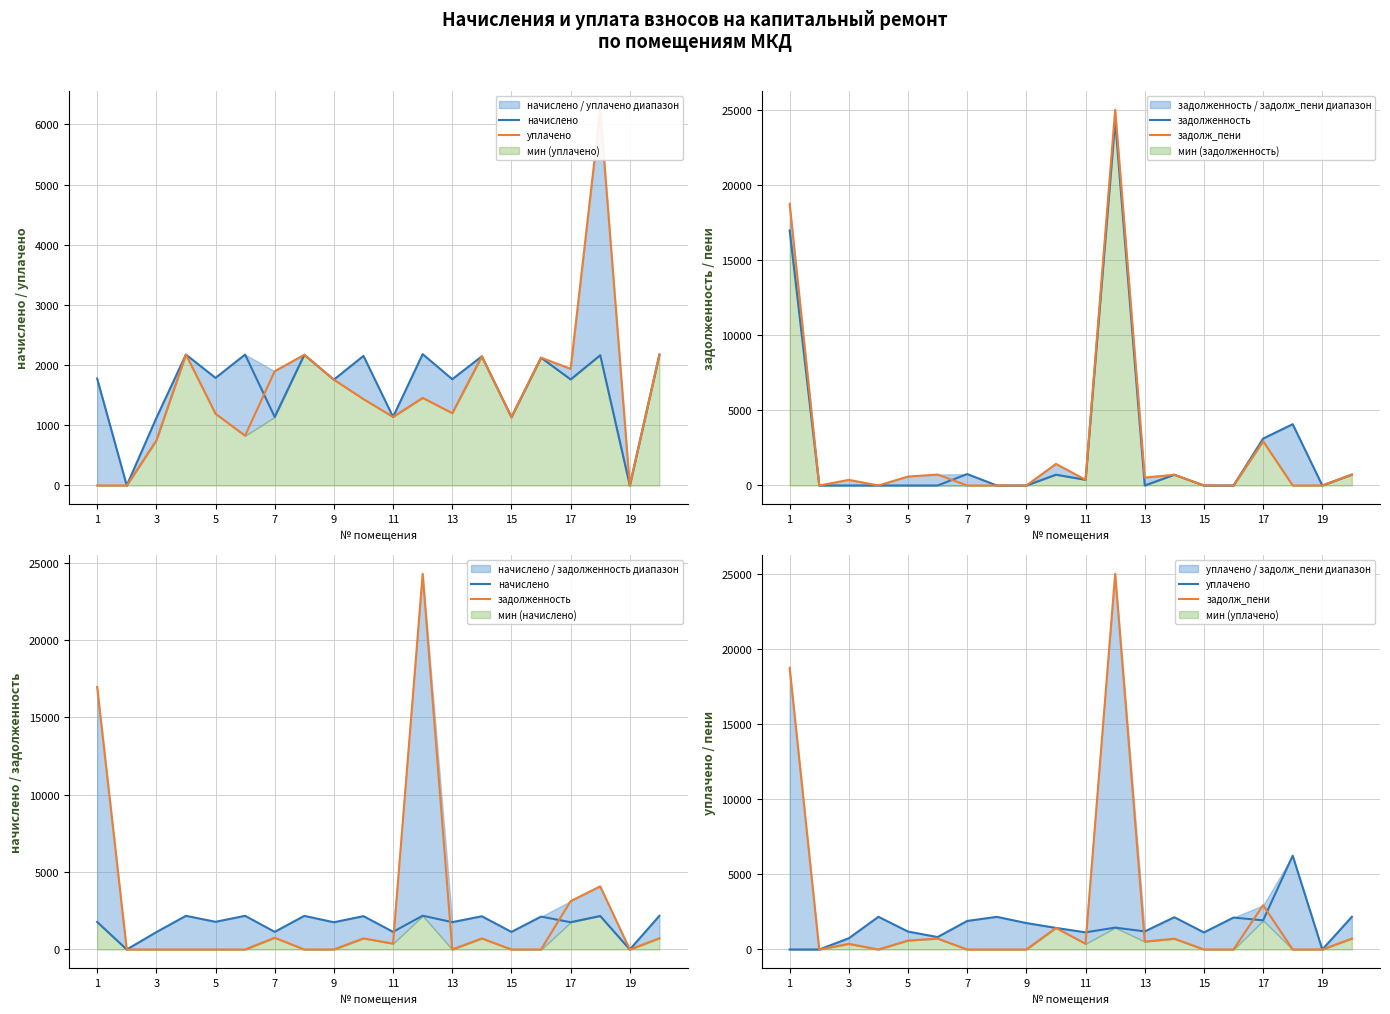

Reading right to left, what are all the values shown in this chart?

начислено: 2175.3	0.0	2164.3	1762.4	2123.7	1135.6	2145.8	1766.1	2182.7	1139.3	2153.2	1758.7	2171.6	1139.3	2175.3	1788.2	2175.3	1120.9	0.0	1777.1
уплачено: 2175.3	0.0	6242.8	1938.8	2123.7	1135.6	2145.8	1202.5	1455.7	1139.3	1435.5	1758.7	2171.6	1898.8	827.5	1192.1	2175.3	747.2	0.0	0.0
задолженность: 725.1	0.0	4078.5	3122.5	0.0	0.0	715.3	0.0	24274.5	379.8	717.7	0.0	0.0	759.5	0.0	0.0	0.0	0.0	0.0	16968.1
задолж_пени: 725.1	0.0	0.0	2946.0	0.0	0.0	715.3	525.7	25001.5	379.8	1435.5	0.0	0.0	0.0	725.1	596.1	0.0	373.6	0.0	18745.3